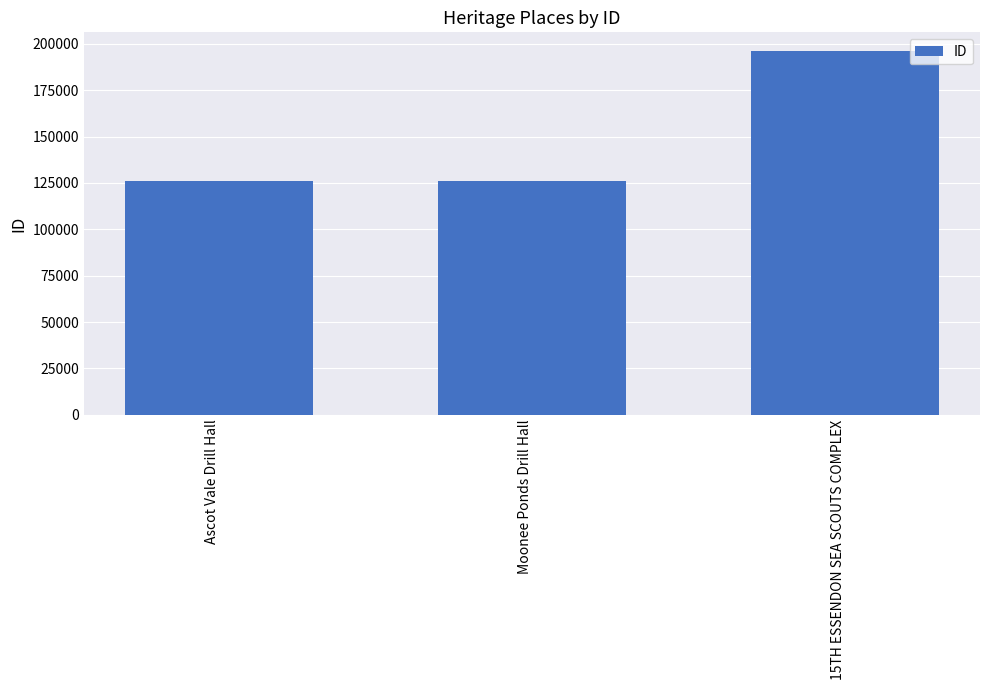

What is the greatest value displayed?

196313